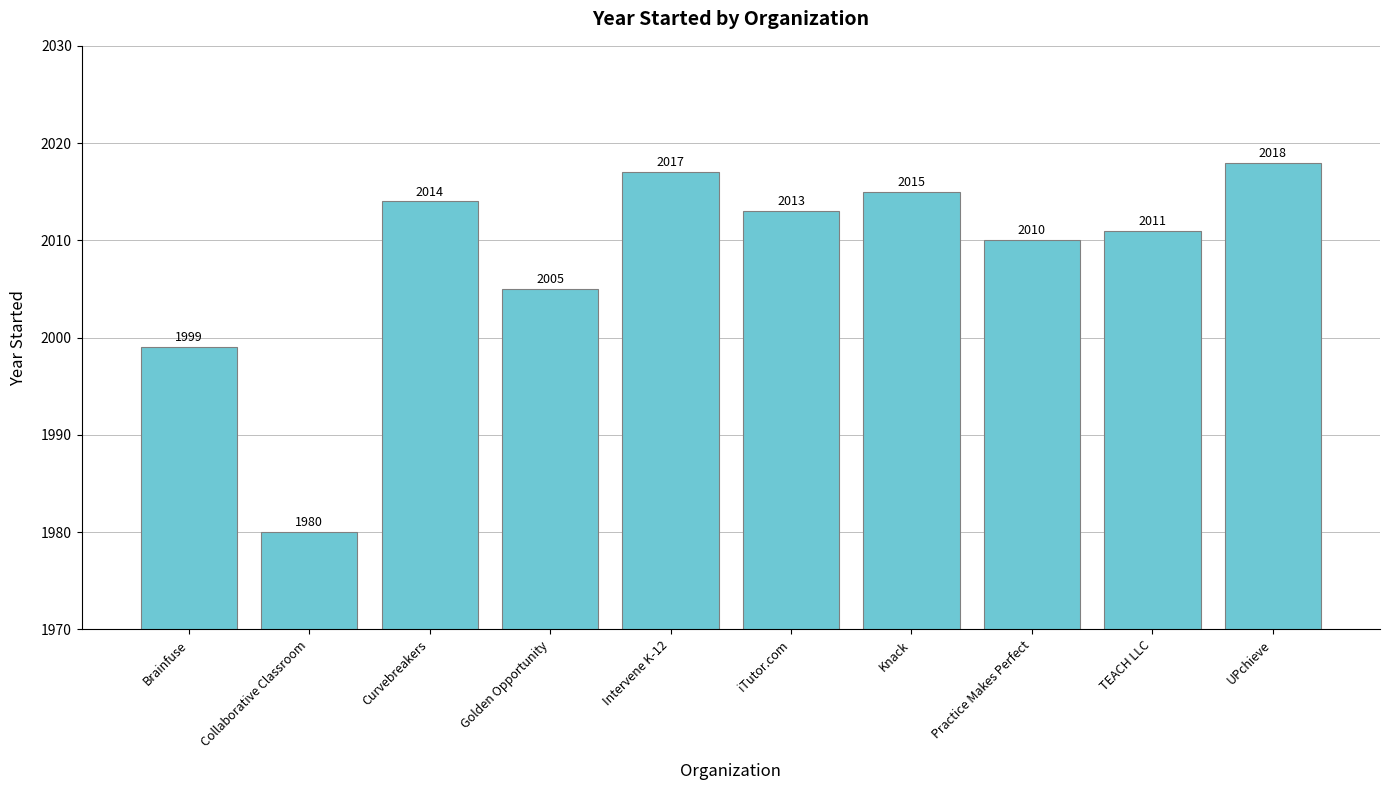

Reading right to left, extract all data points from this chart.

2018	2011	2010	2015	2013	2017	2005	2014	1980	1999